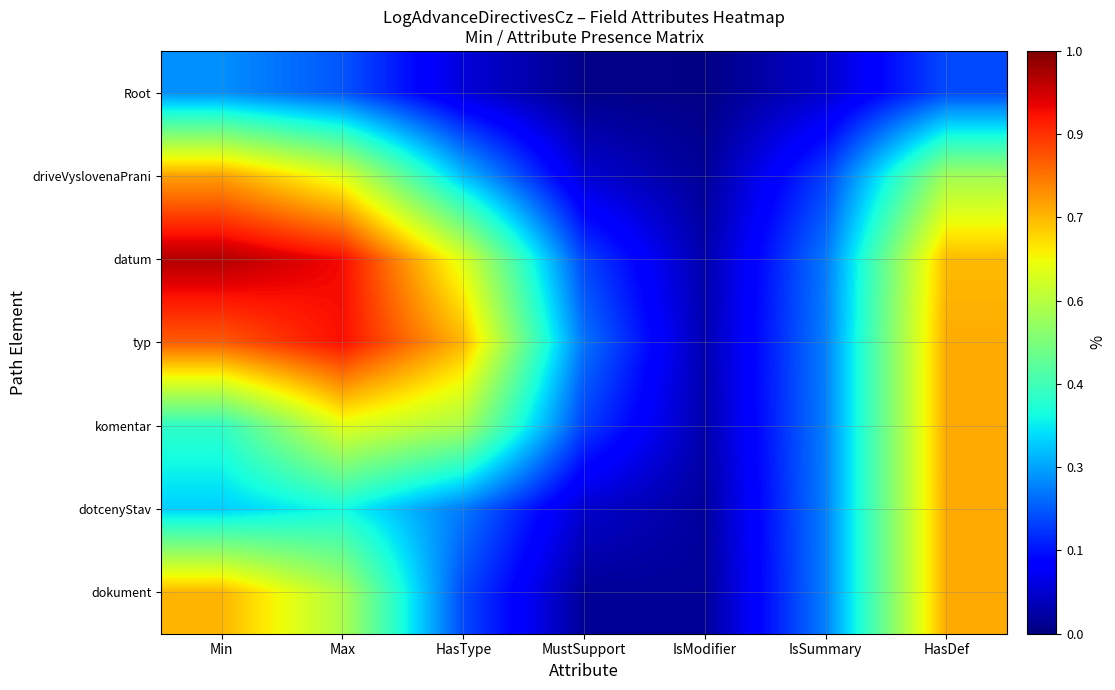

What is the greatest value displayed?

1.0